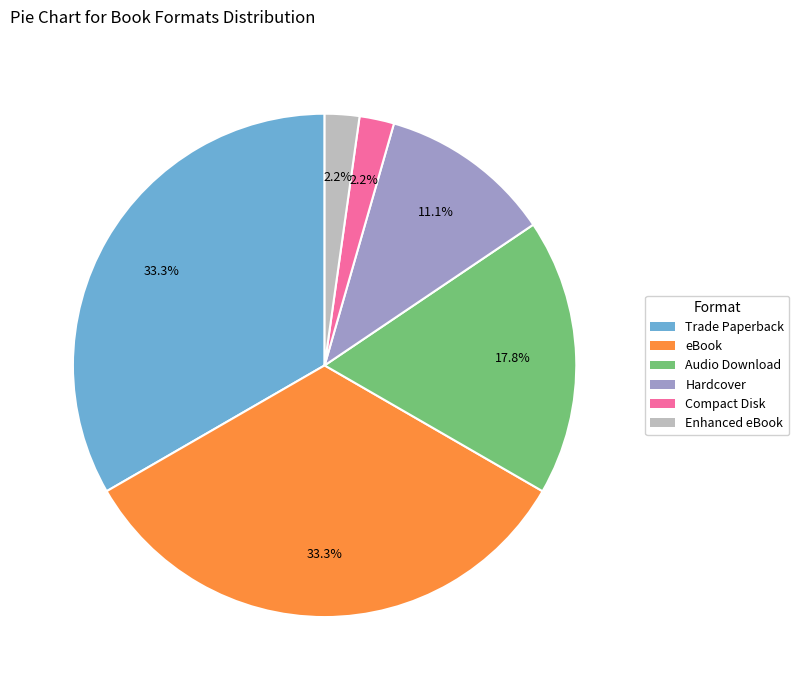

Is it true that Audio Download is 18% of the pie?

True